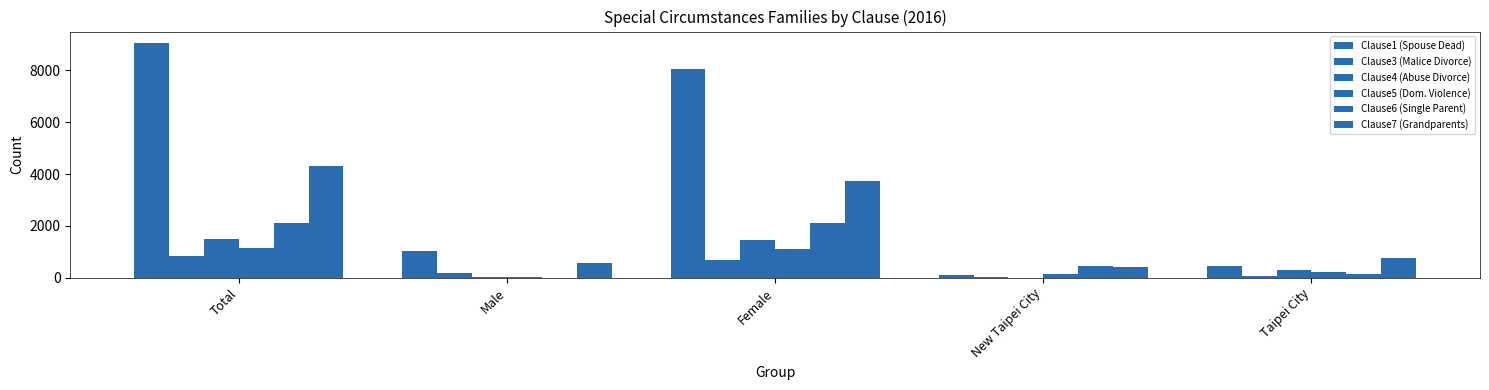

Count the number of data series in this chart.

6